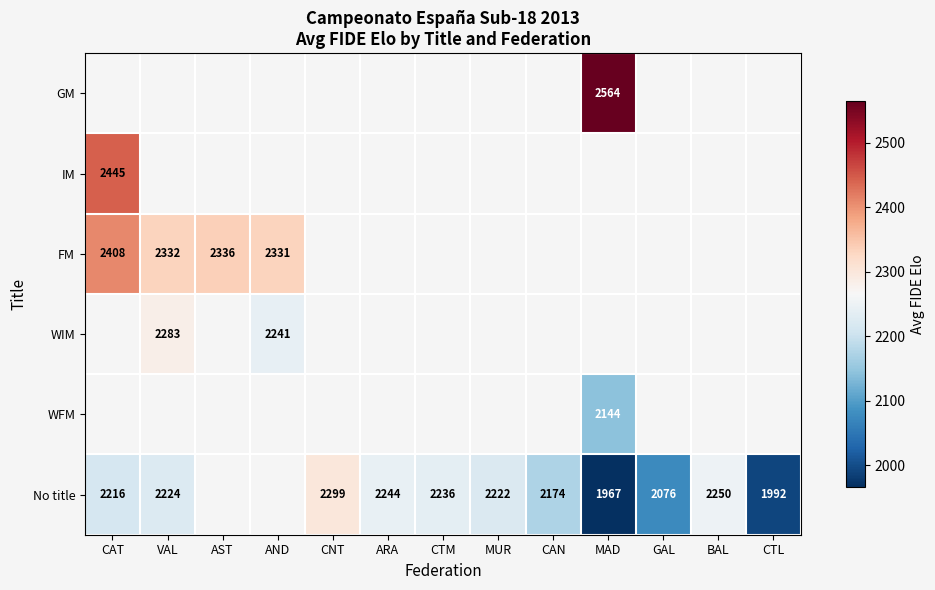

How many series are shown in this chart?

6